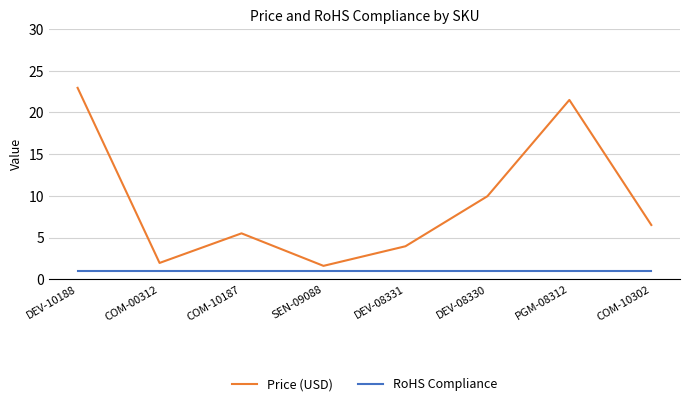

At which category is the sum across all series the highest?

DEV-10188